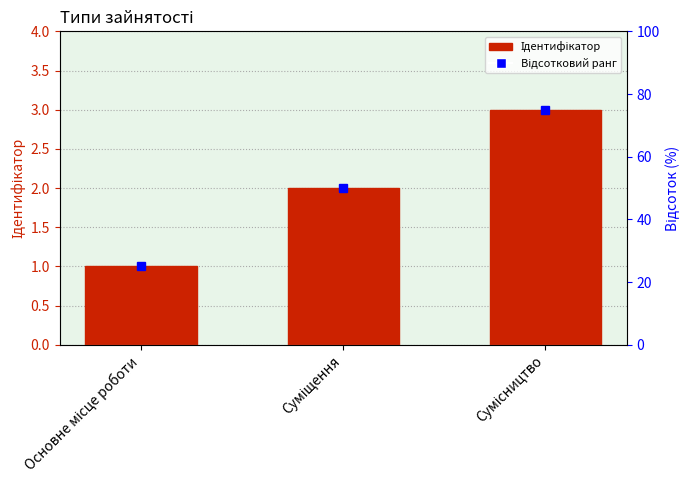

What is the average value?

2